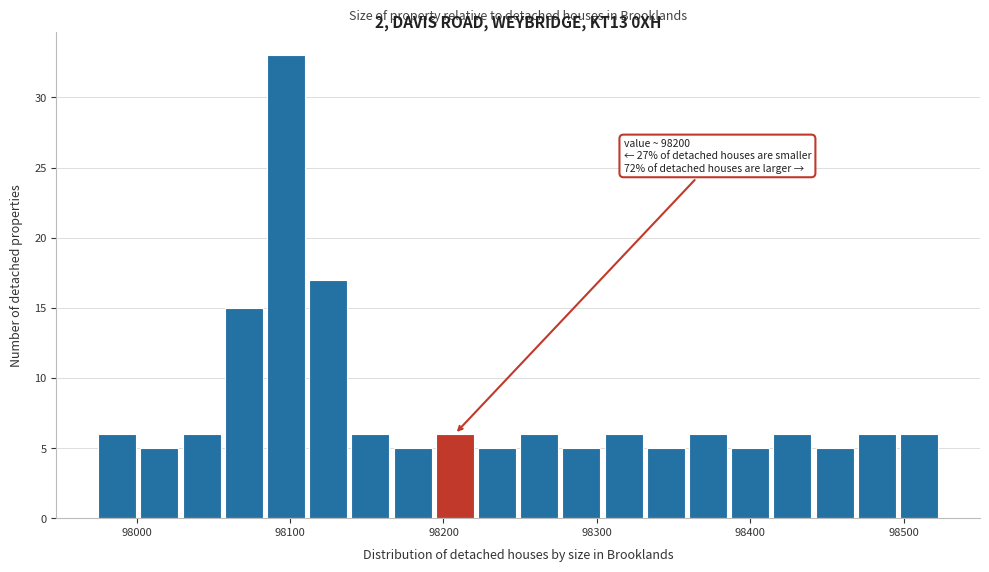

Read against the x-axis, roughly where is the centre of the tallest bar?

98100